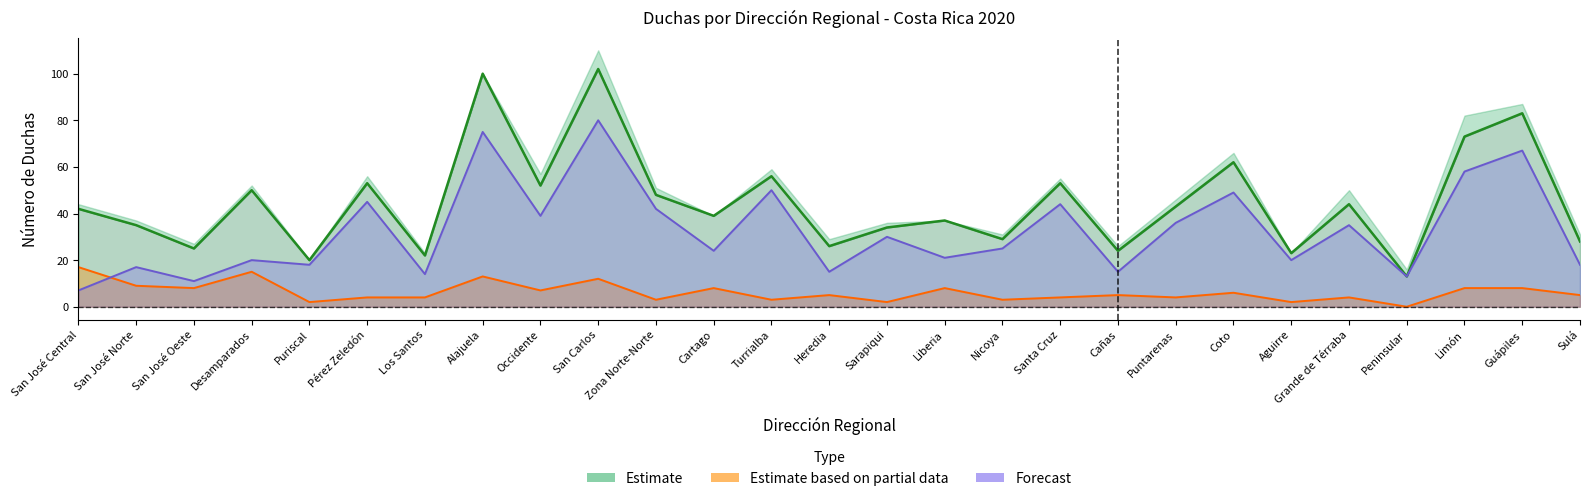

Does the chart display data point markers on the line(s)?

No